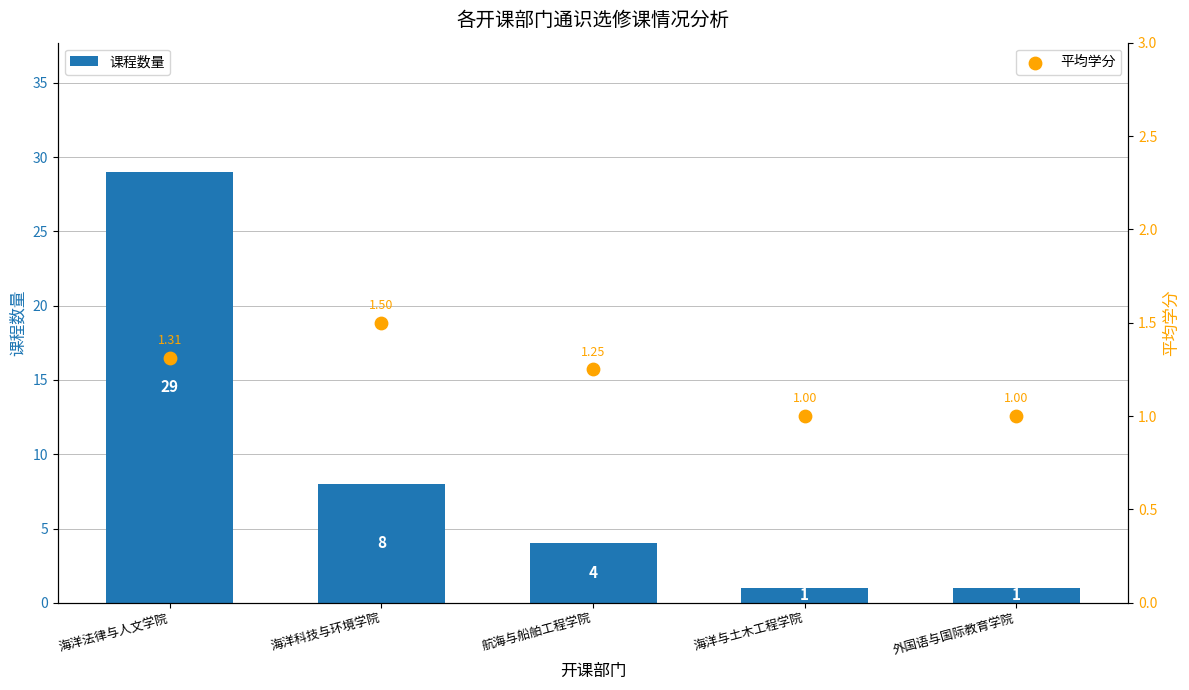

At which category is the sum across all series the highest?

海洋法律与人文学院